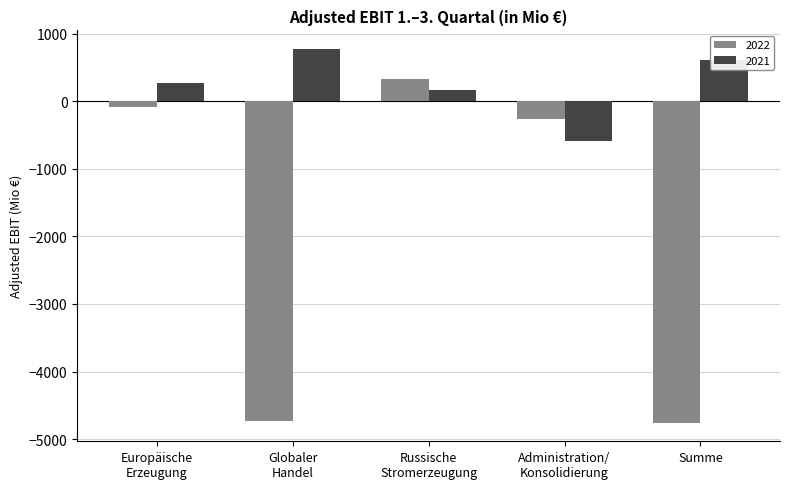

What value does the 2021 series have at Administration/
Konsolidierung?

-596